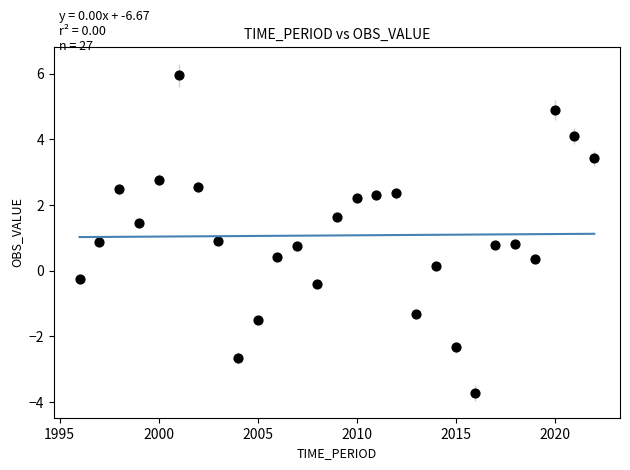

What is the range of X values (max minus min)?

26.0